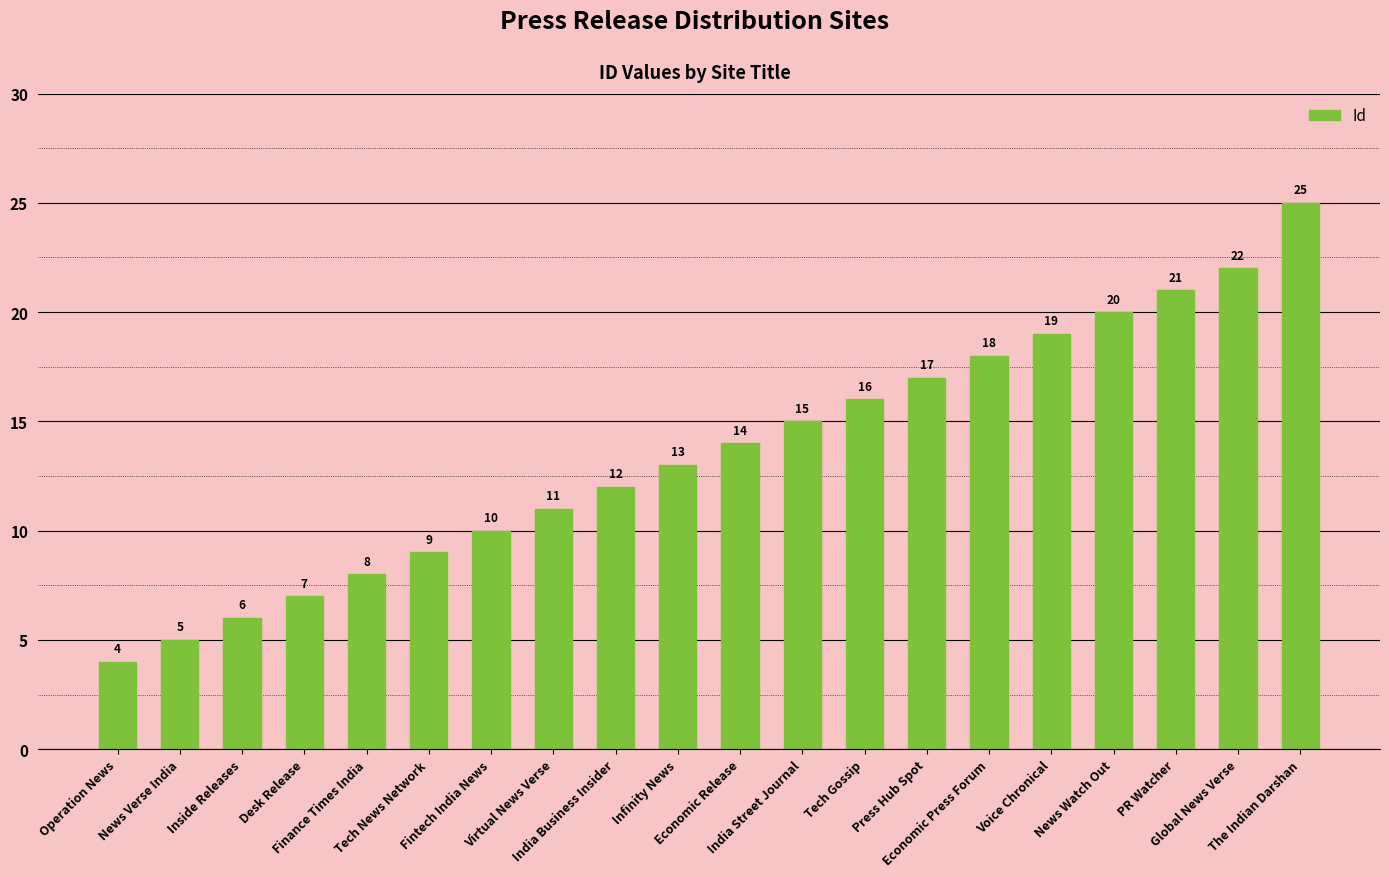

What is the label of the 6th bar from the left?

Tech News Network